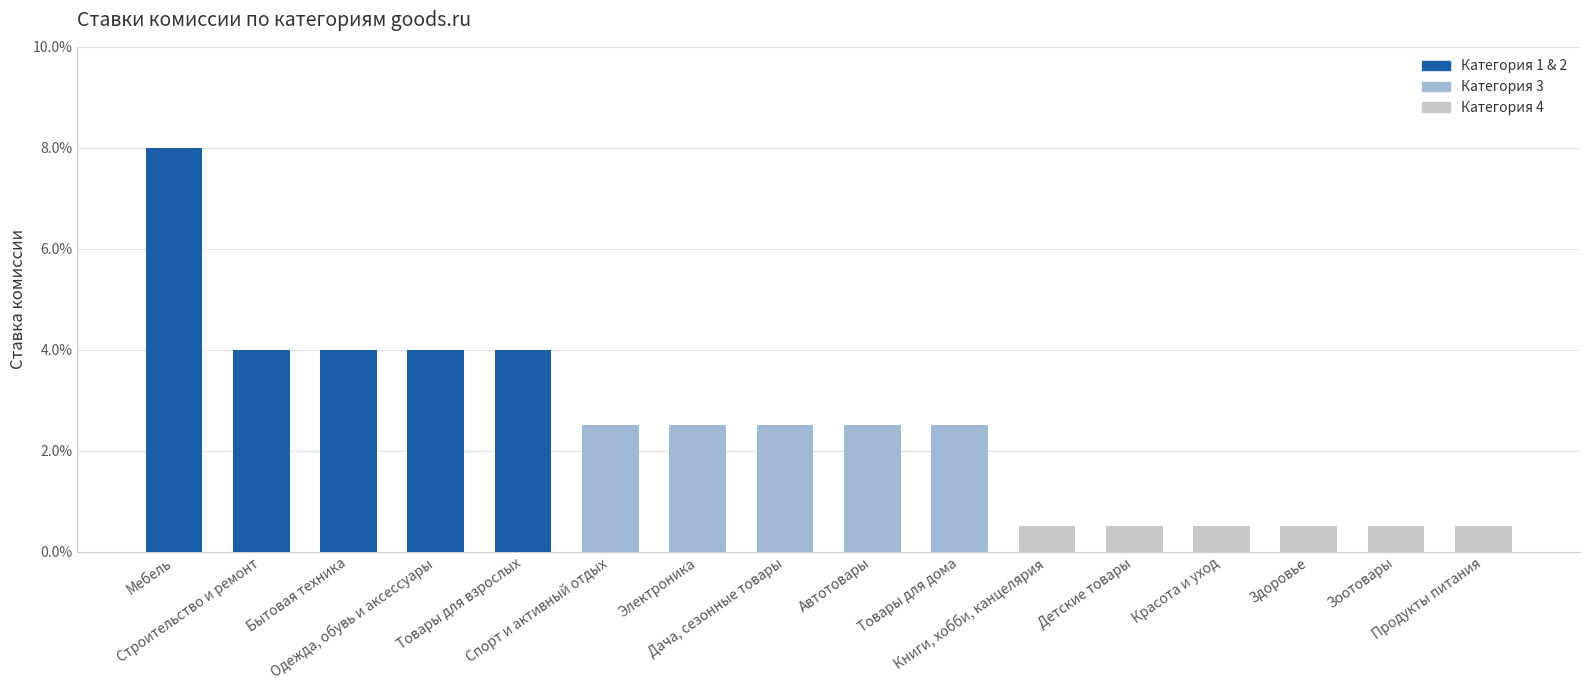

What is the sum of the values at Мебель and Детские товары?

0.1